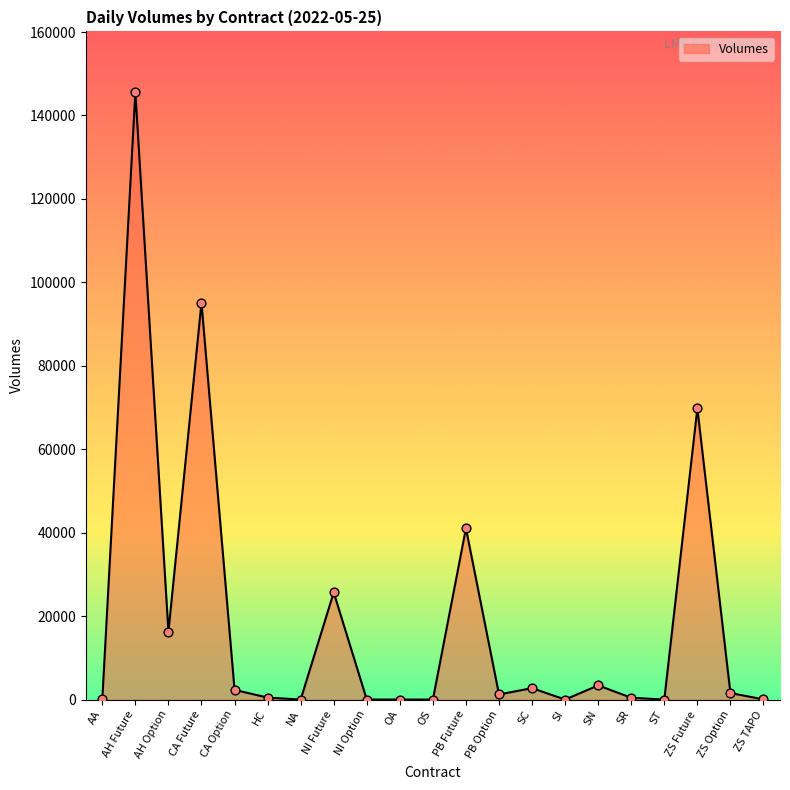

Approximately how many times larger is the value at AH Option compared to CA Future?

0.2